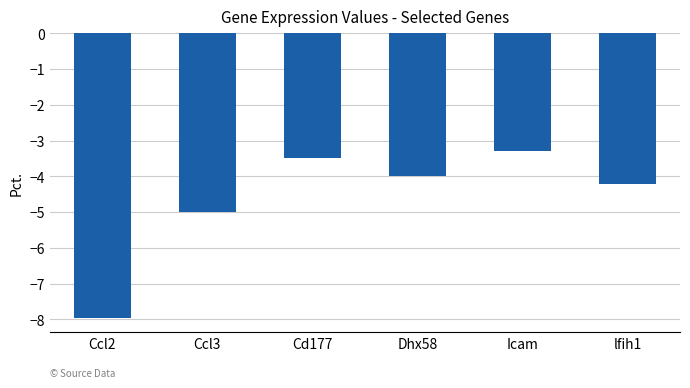

Which category has the highest value across all series?

Icam